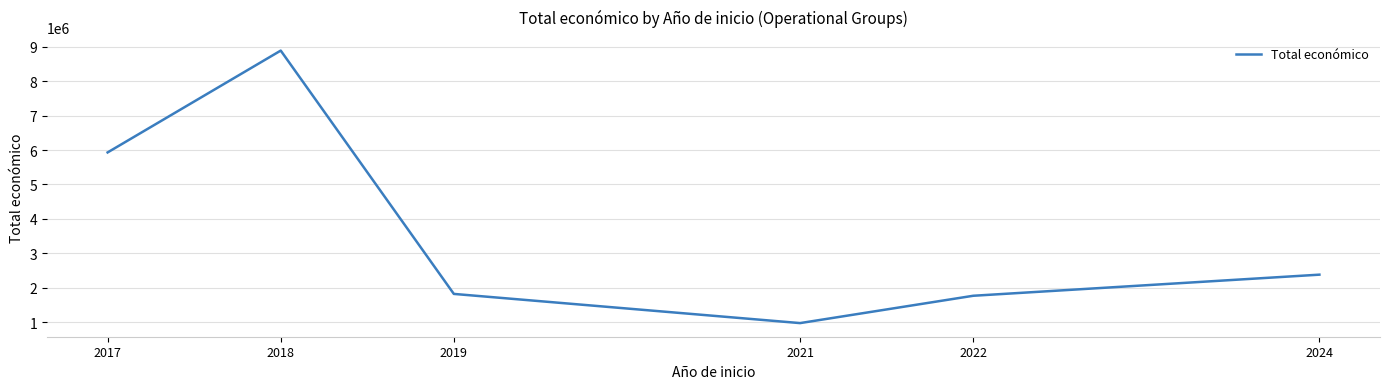

Where is the first local minimum?

2021